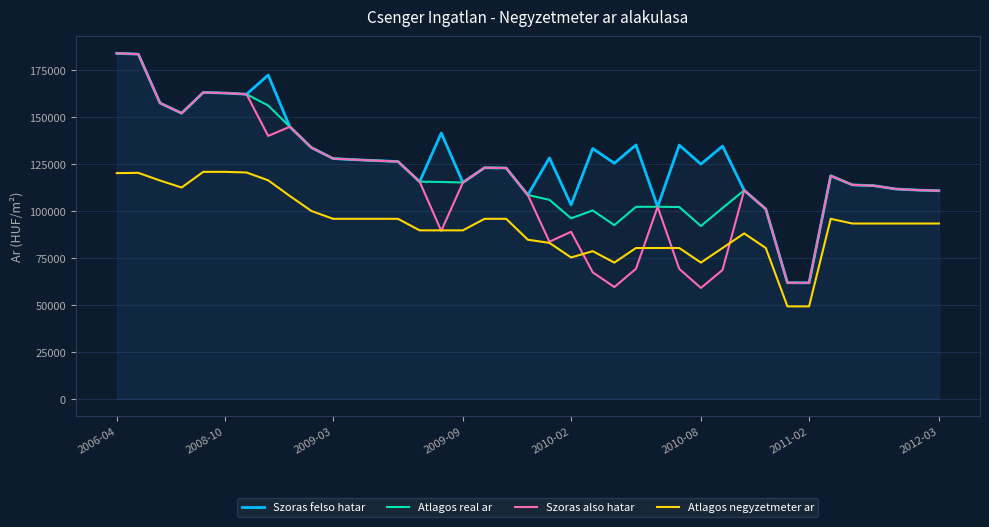

What is the total value across all series at 2009-09?

435222